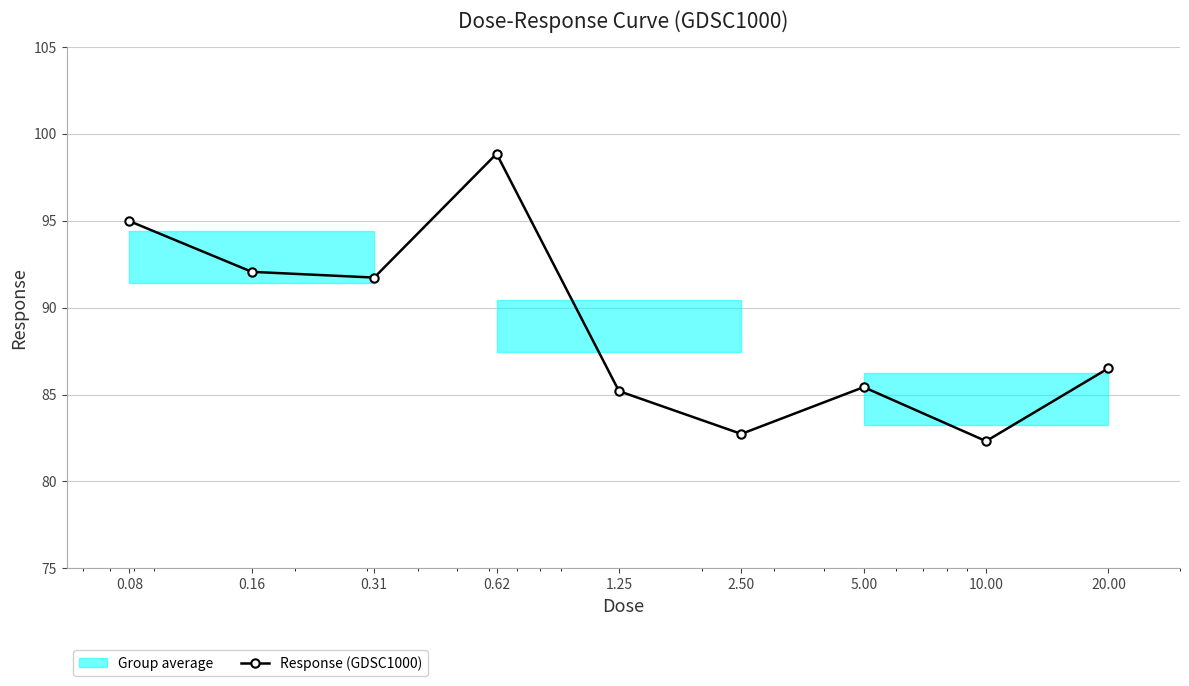

Is it true that the value at 0.62 is 98.9?

True